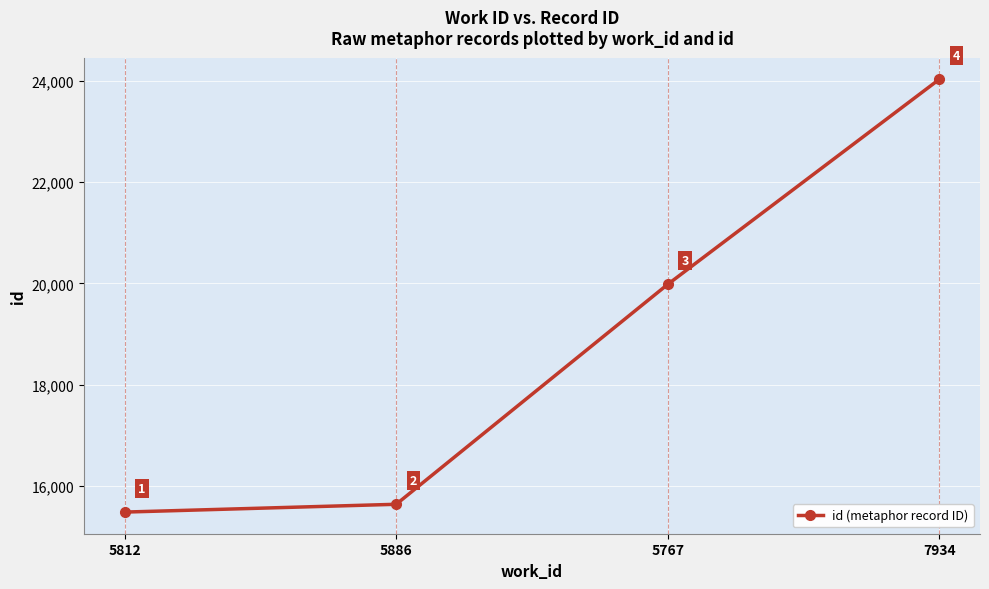

True or false: the data shows 5683 at 5767.

False